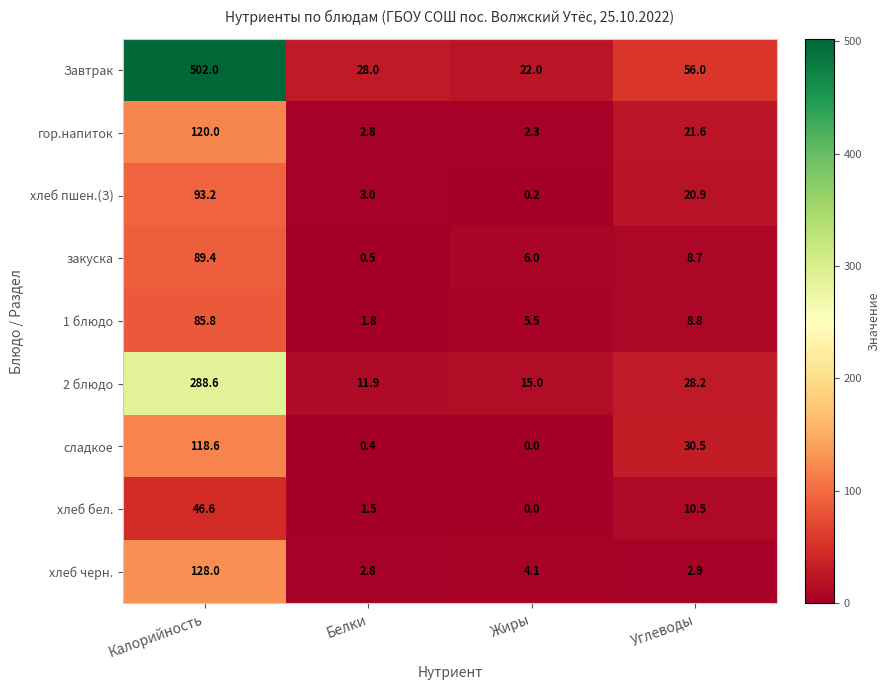

At Углеводы, list the series in order from largest to smallest.

Завтрак, сладкое, 2 блюдо, гор.напиток, хлеб пшен.(З), хлеб бел., 1 блюдо, закуска, хлеб черн.